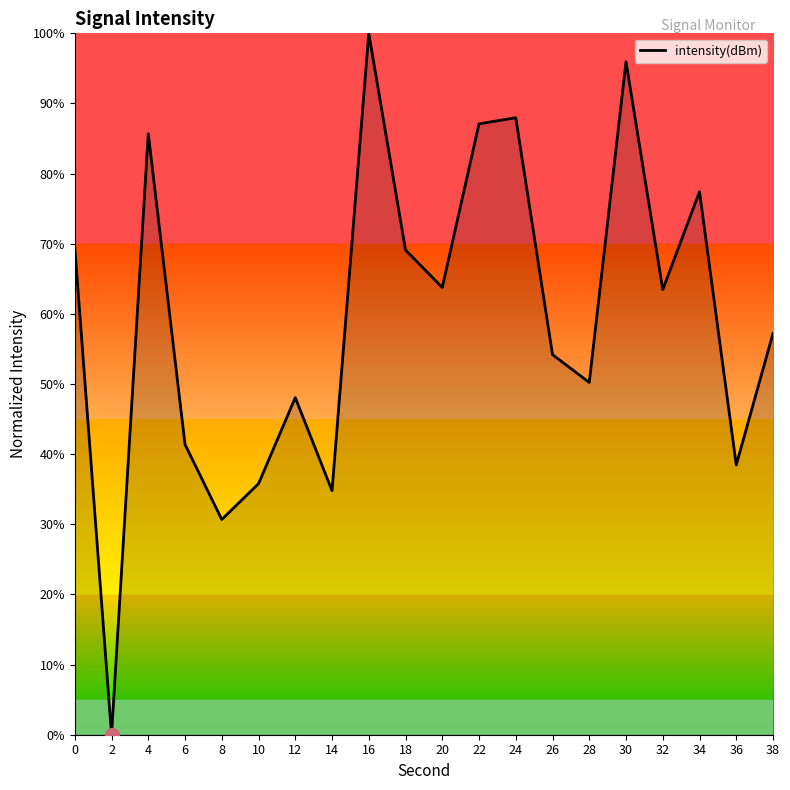

Which category has the highest value across all series?

16